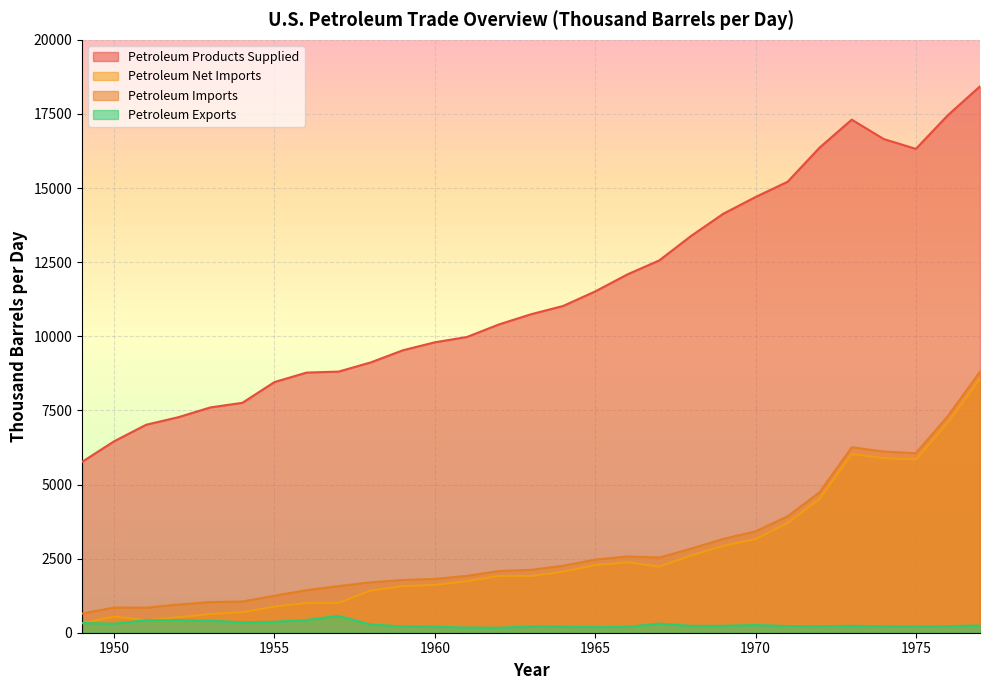

What is the sum of the Petroleum Exports values at 1960 and 1951?

624.0